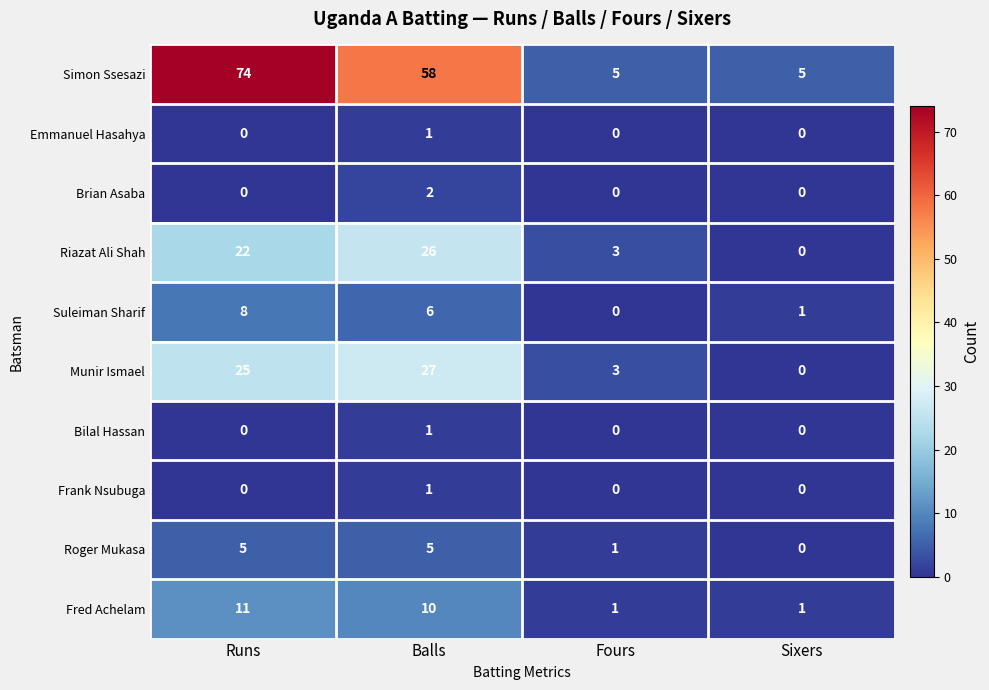

The value of Simon Ssesazi at Runs is 74. True or false?

True